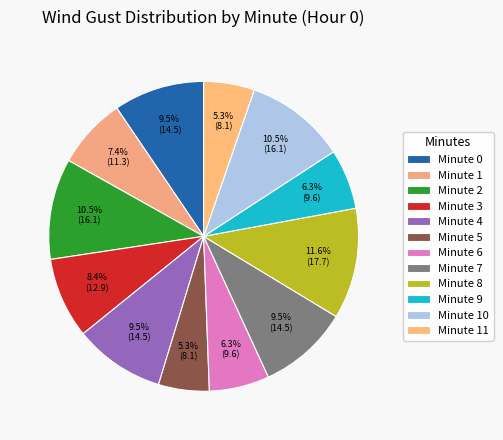

Is Minute 0 the majority of the pie?

No